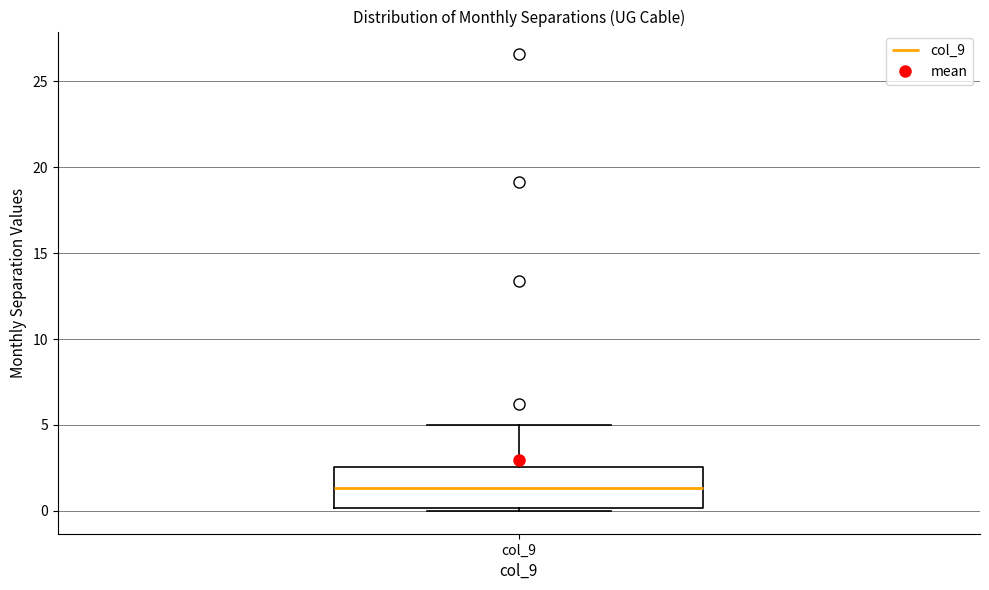

Where does the upper whisker of the box for col_9 end on the y-axis? The values are not printed on the chart, so give them approximately, as read against the axis.

5.0